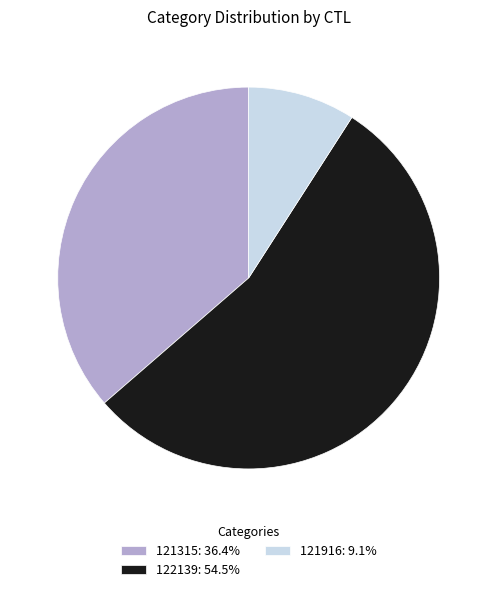

Is it true that 122139 is 55% of the pie?

True